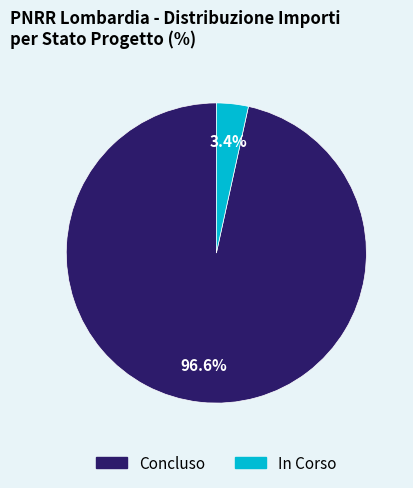

Is there any slice that represents more than half of the pie?

Yes